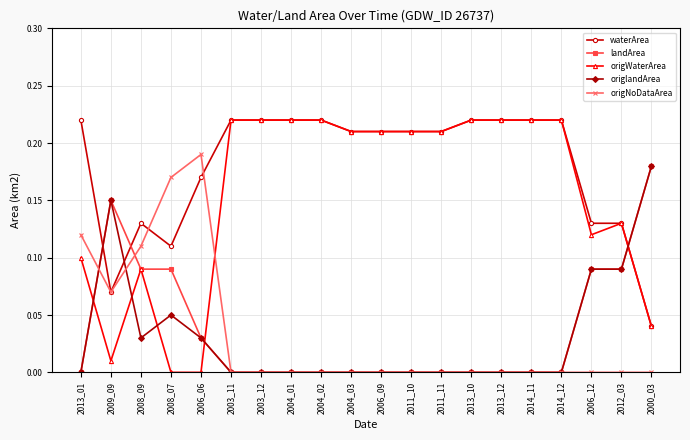

Is the value of origNoDataArea at 2011_11 greater than the value of origWaterArea at 2003_12?

No